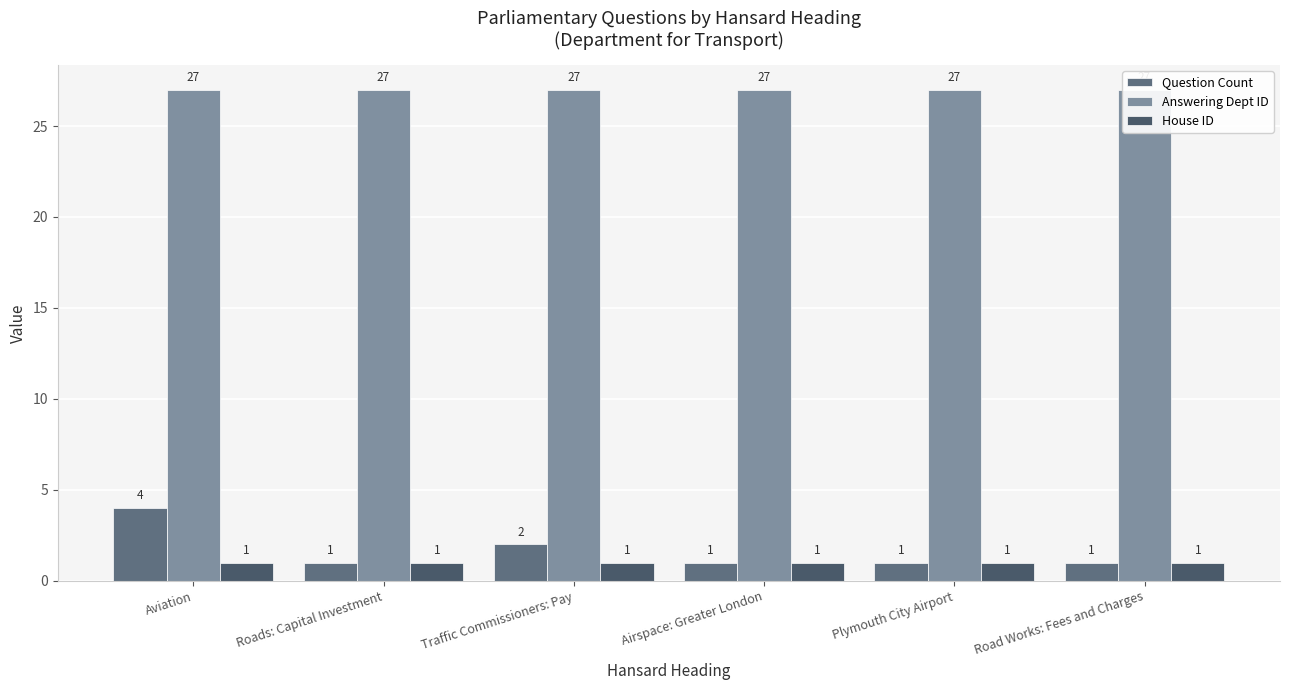

Reading left to right, transcribe all the data shown in this chart.

Question Count: Aviation=4	Roads: Capital Investment=1	Traffic Commissioners: Pay=2	Airspace: Greater London=1	Plymouth City Airport=1	Road Works: Fees and Charges=1
Answering Dept ID: Aviation=27	Roads: Capital Investment=27	Traffic Commissioners: Pay=27	Airspace: Greater London=27	Plymouth City Airport=27	Road Works: Fees and Charges=27
House ID: Aviation=1	Roads: Capital Investment=1	Traffic Commissioners: Pay=1	Airspace: Greater London=1	Plymouth City Airport=1	Road Works: Fees and Charges=1